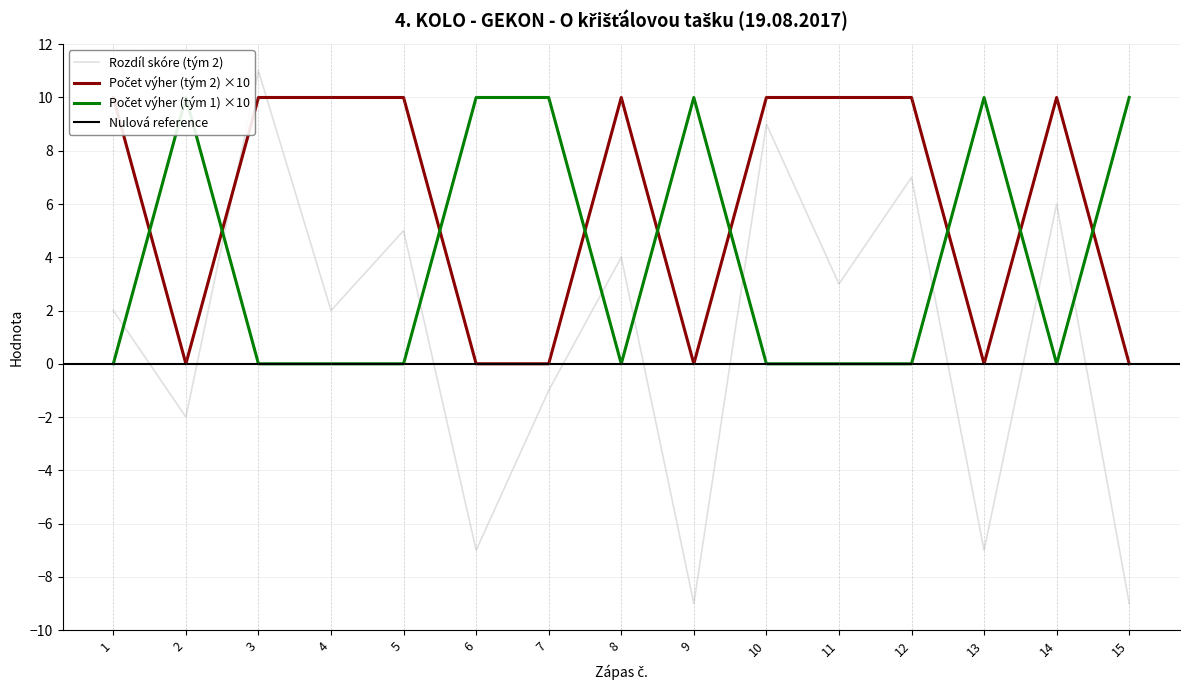

Where do Počet výher (tým 2) and Počet výher (tým 1) first cross each other?

1 and 2